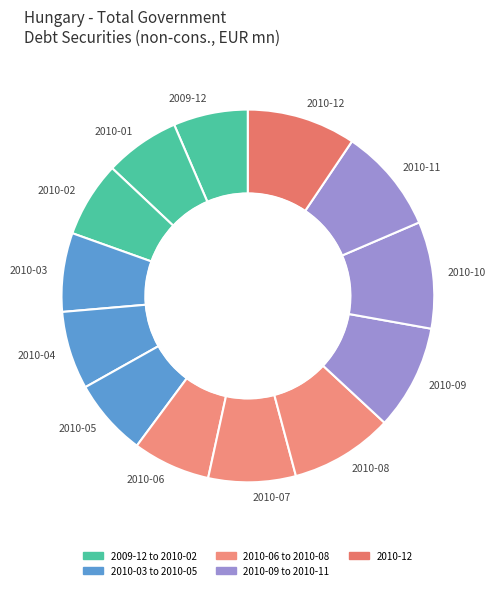

Does any single category account for the majority?

No